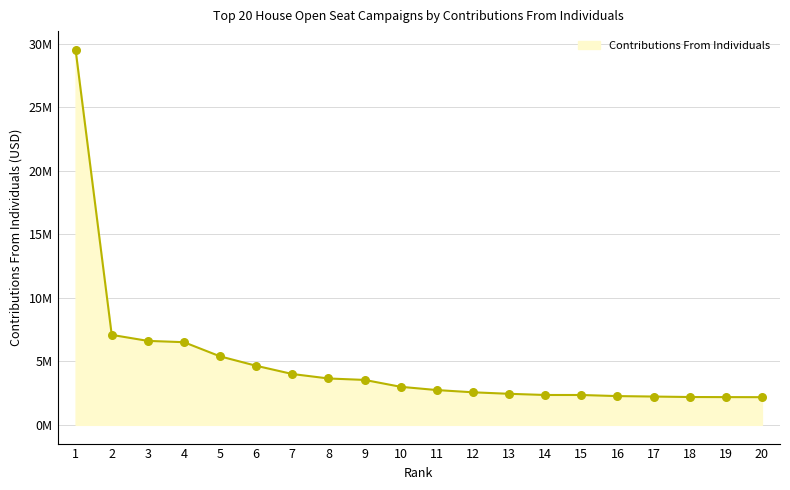

Is this an area chart (filled region under the line)?

Yes